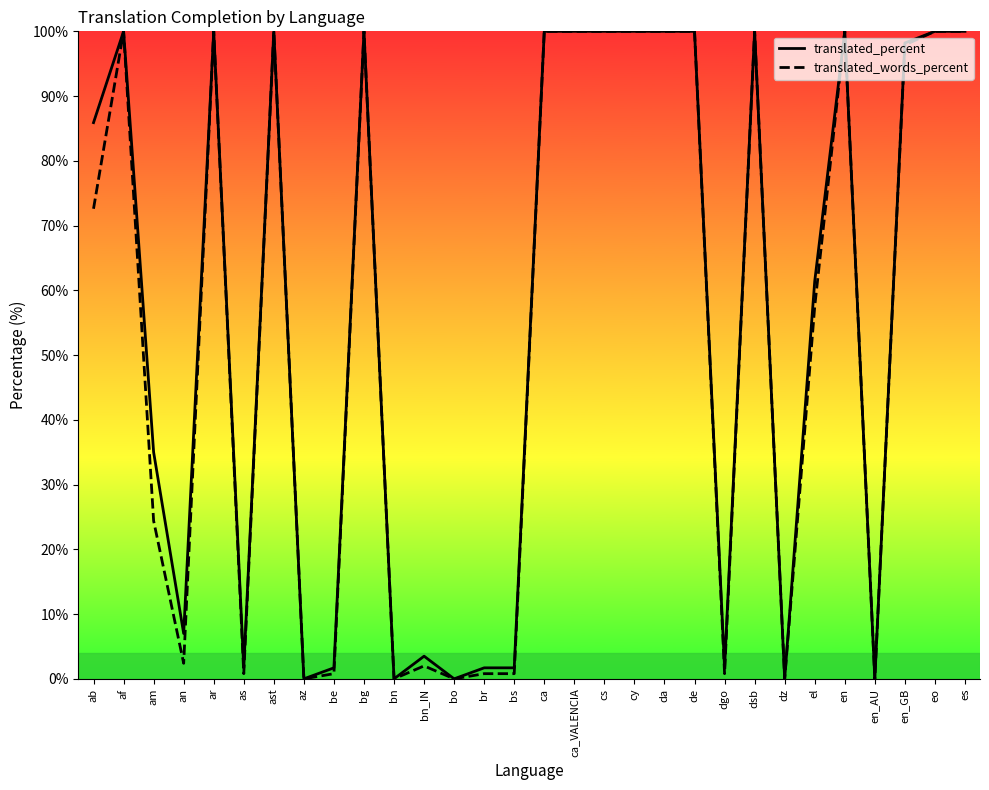

Reading left to right, what are all the values shown in this chart?

translated_percent_line: 85.9	100.0	35.0	7.0	100.0	1.7	100.0	0.0	1.7	100.0	0.0	3.5	0.0	1.7	1.7	100.0	100.0	100.0	100.0	100.0	100.0	1.7	100.0	0.0	61.4	100.0	0.0	98.2	100.0	100.0
translated_words_percent_line: 72.6	100.0	24.4	2.4	100.0	0.8	100.0	0.0	0.8	100.0	0.0	2.0	0.0	0.8	0.8	100.0	100.0	100.0	100.0	100.0	100.0	0.8	100.0	0.0	57.5	100.0	0.0	97.9	100.0	100.0